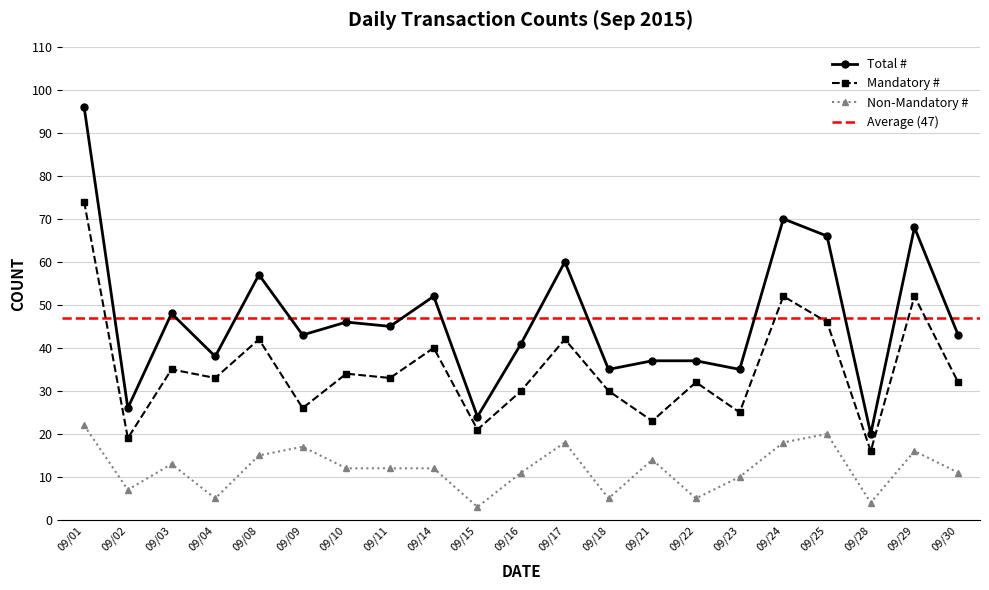

What is the sum of all Non-Mandatory # values?

250